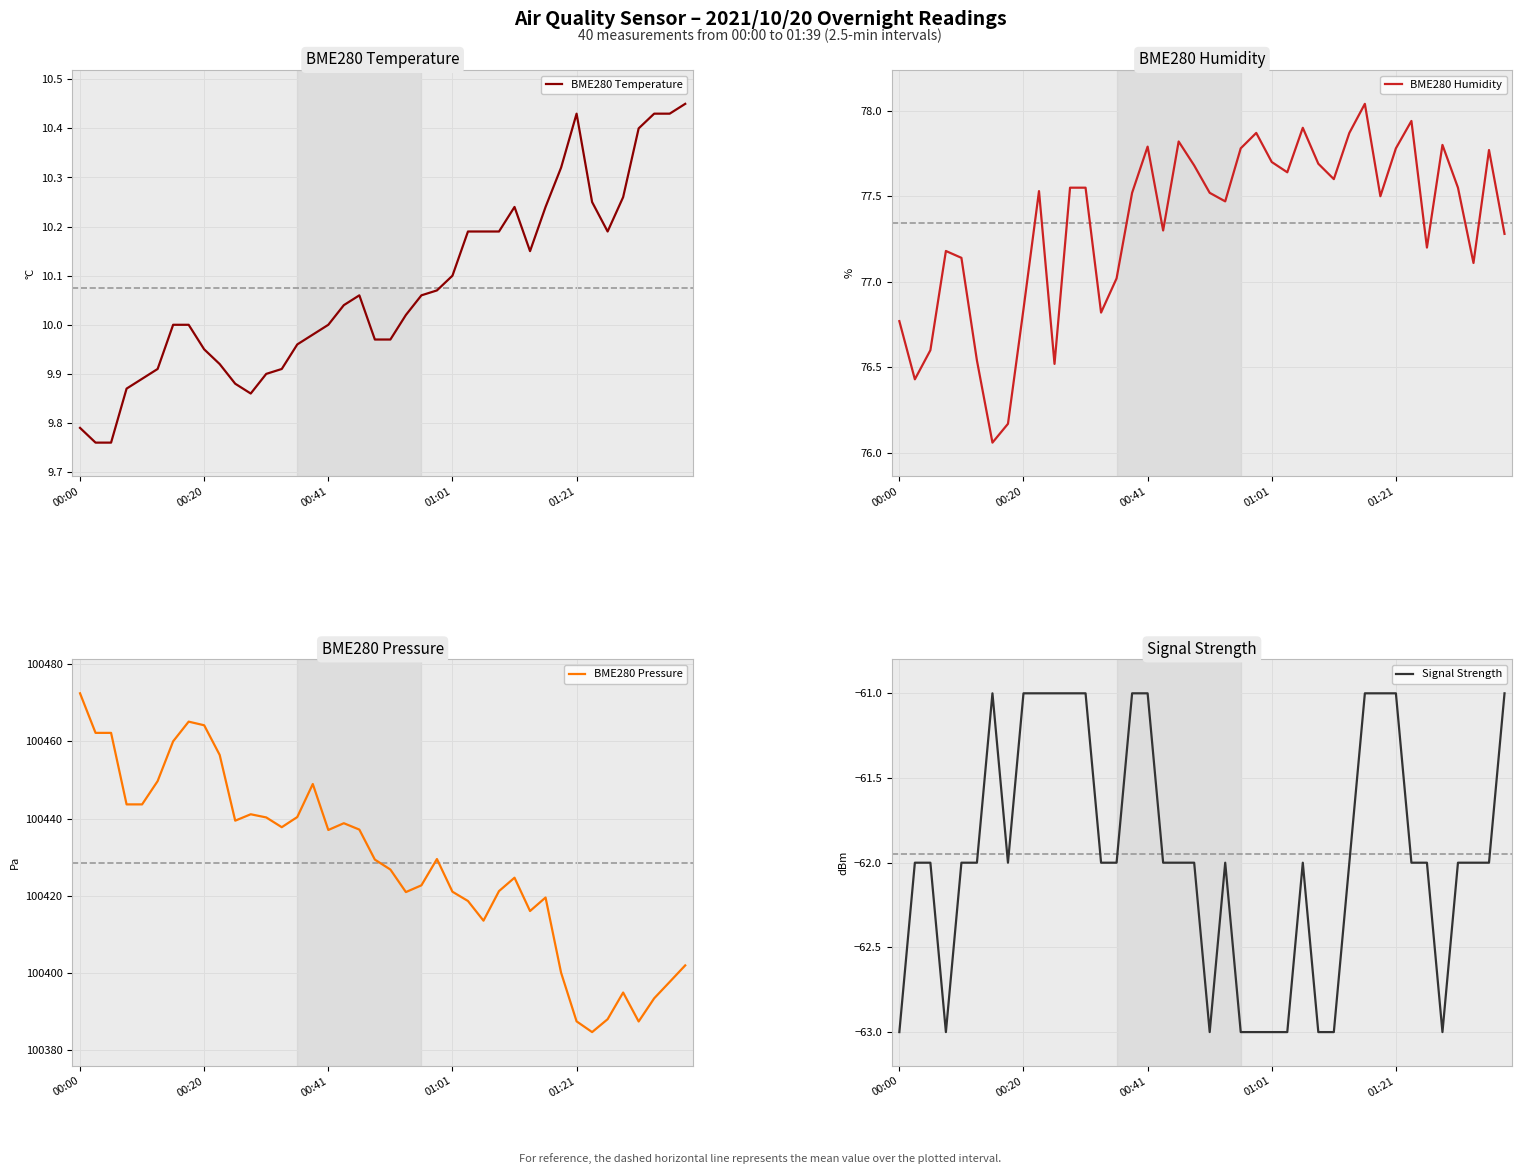

What is the maximum value shown in the chart?

100472.5